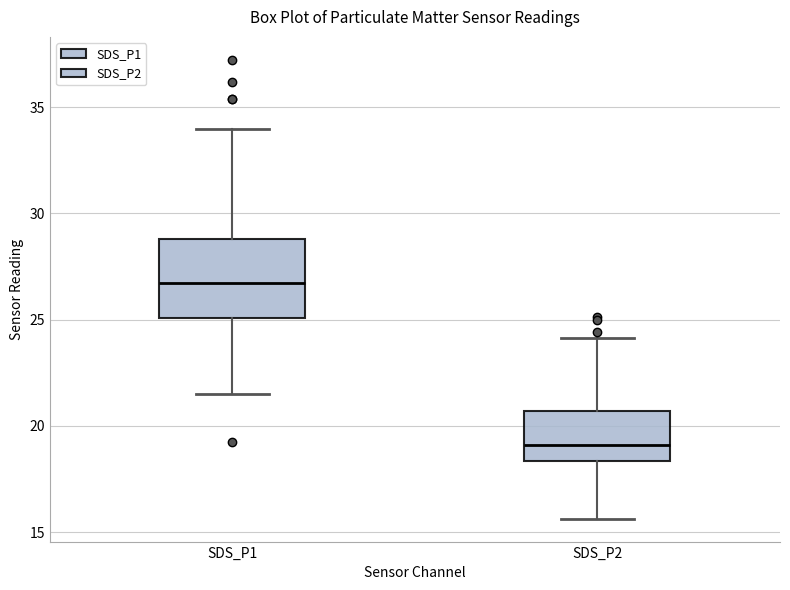

Comparing the boxes themselves (not the whiskers), which one is the tallest?

SDS_P1